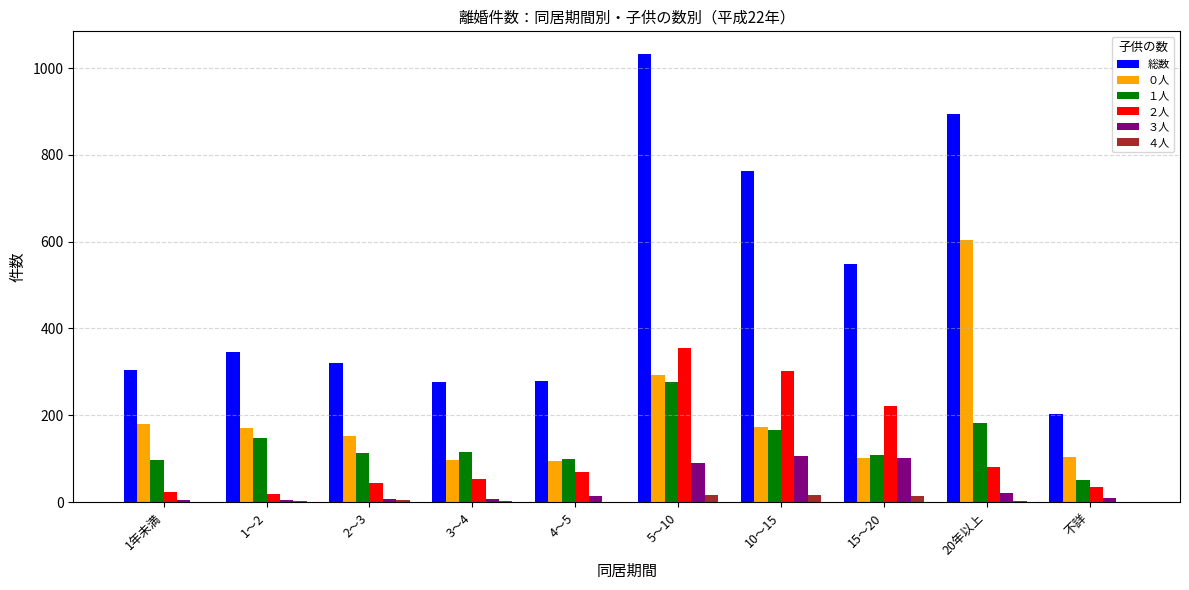

What are all the series names shown in the legend?

総数, ０人, １人, ２人, ３人, ４人